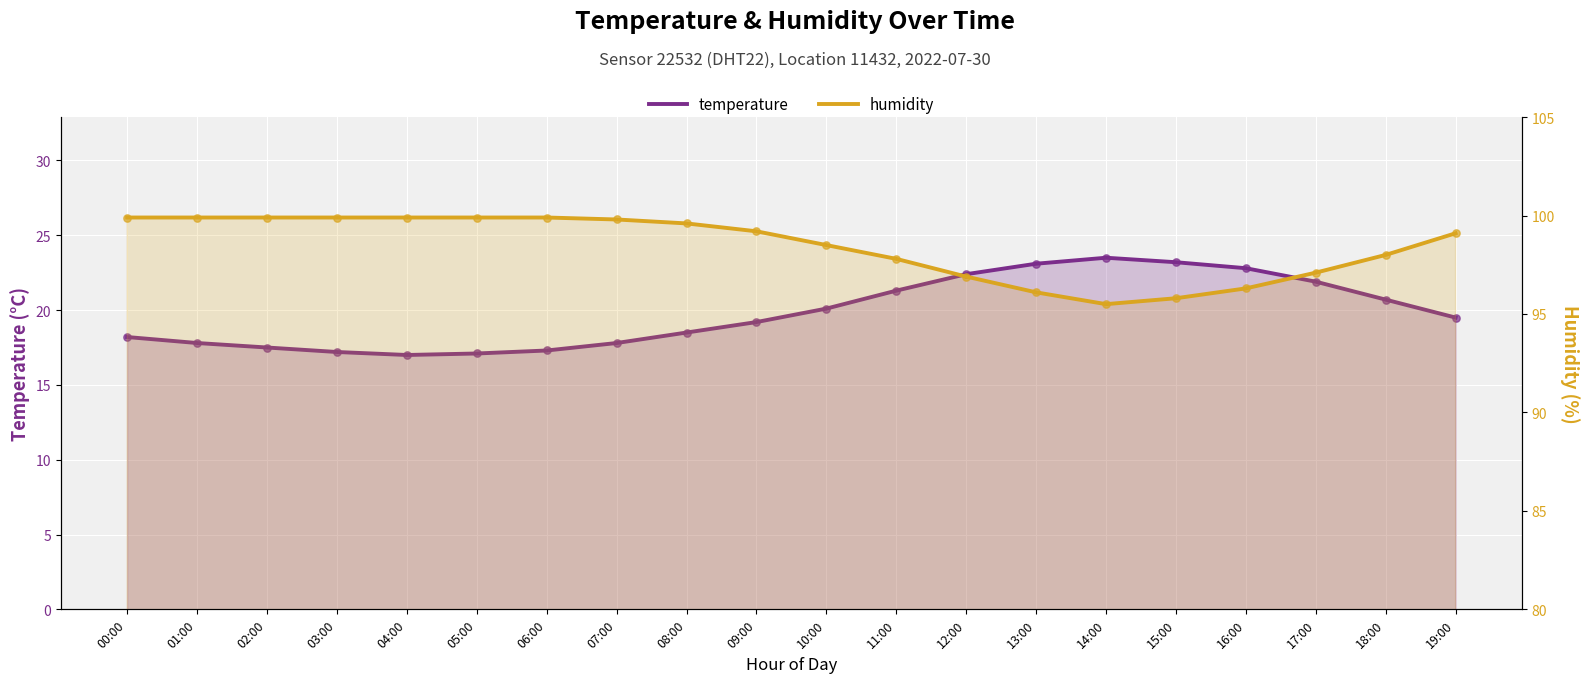

What are all the series names shown in the legend?

temperature, humidity